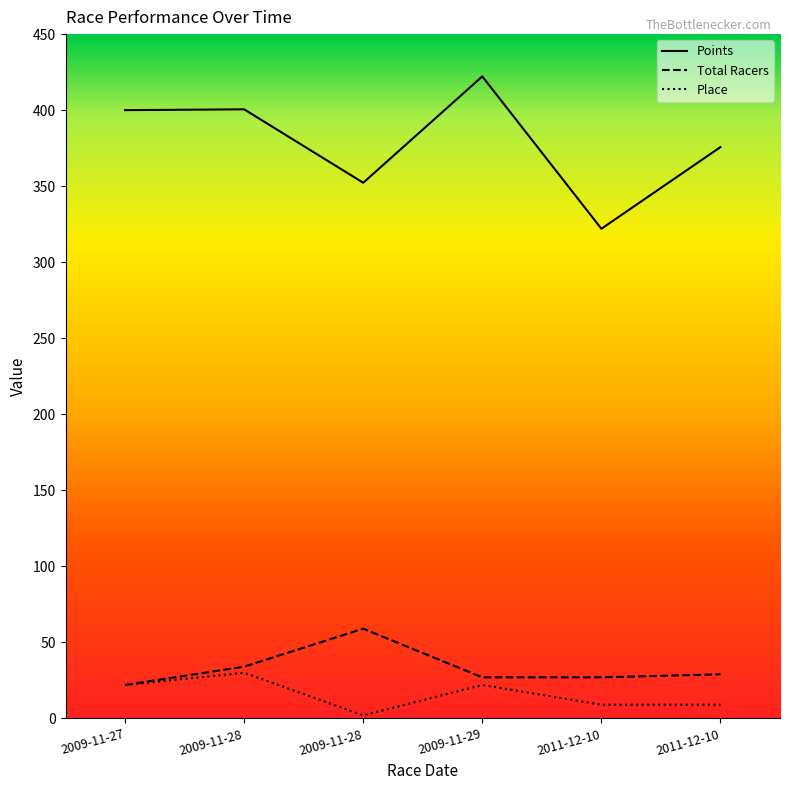

True or false: Points and Total Racers cross at least once.

False